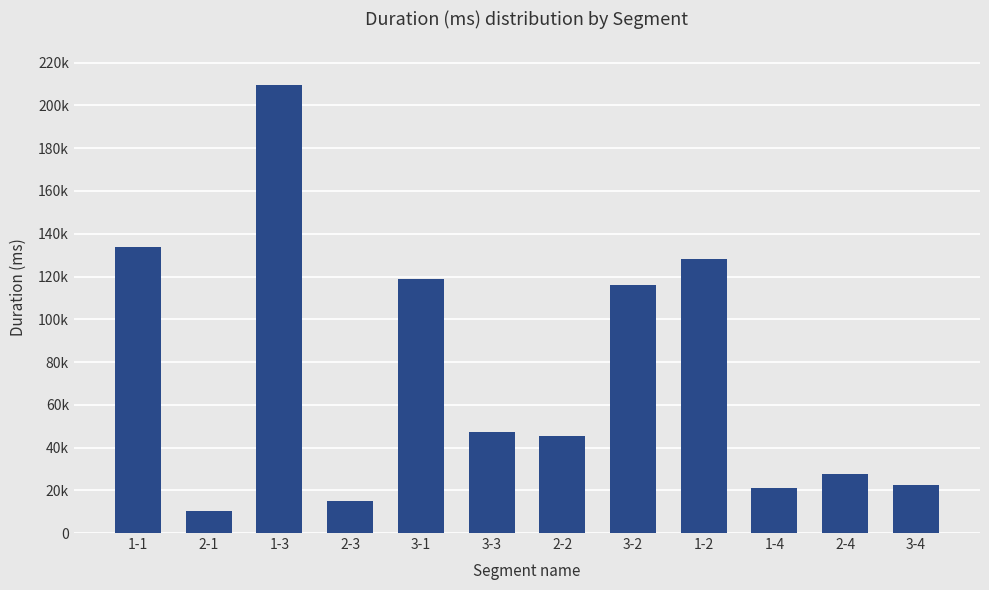

What is the maximum value shown in the chart?

209439